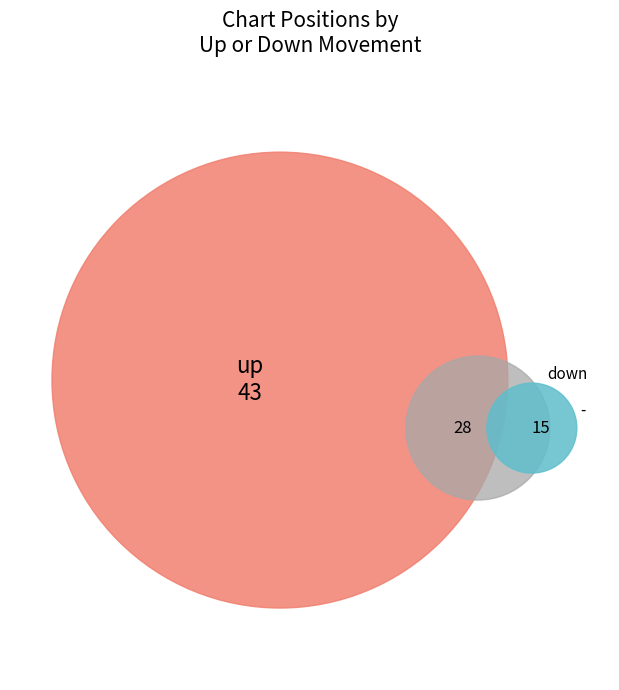

Approximately how many times larger is the value at - compared to down?

0.5